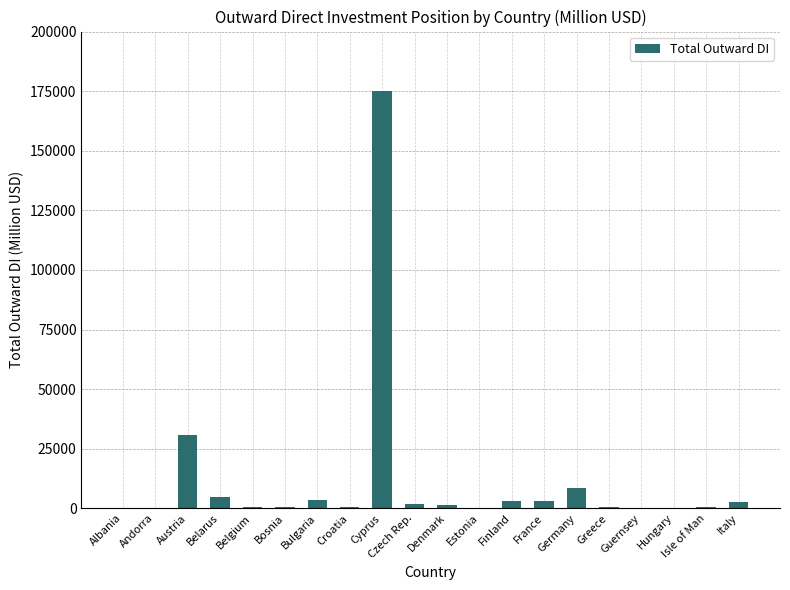

What is the maximum value shown in the chart?

175217.4